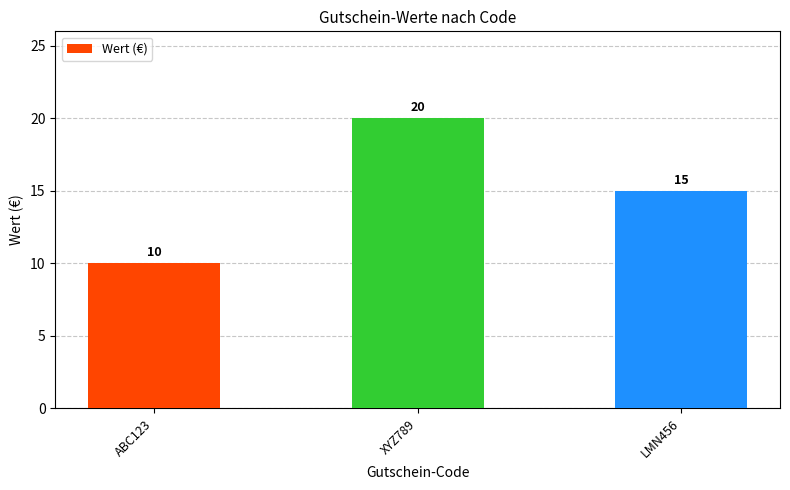

At which category does the chart reach its peak across all series?

XYZ789